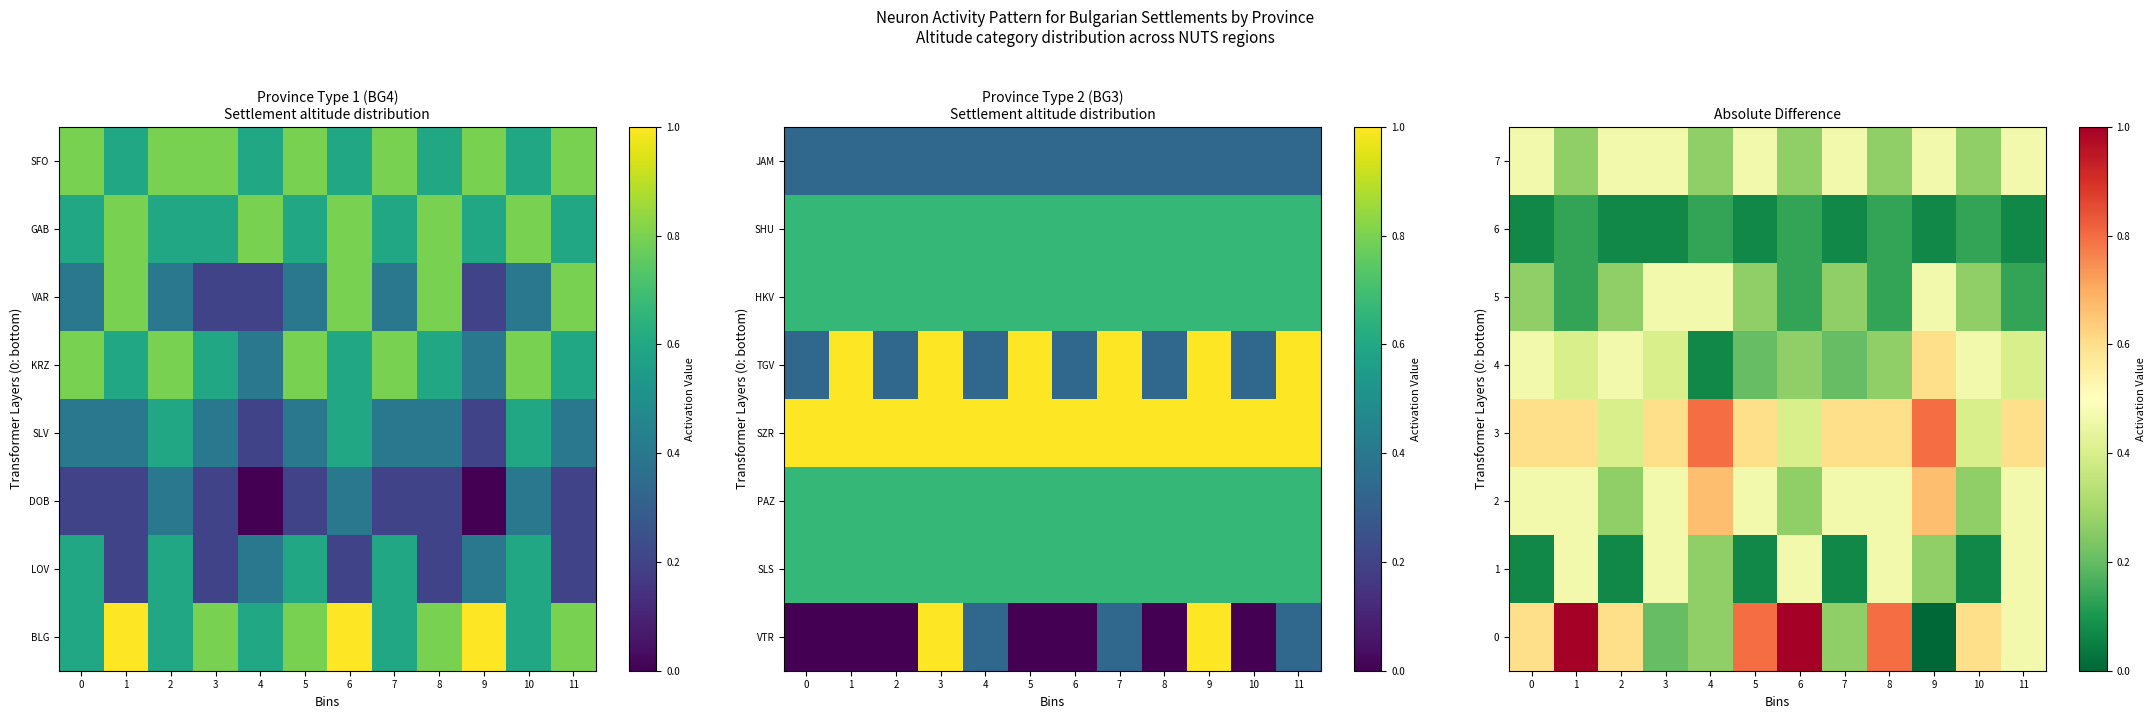

True or false: 3 has a value of 0.6 at 3.

True